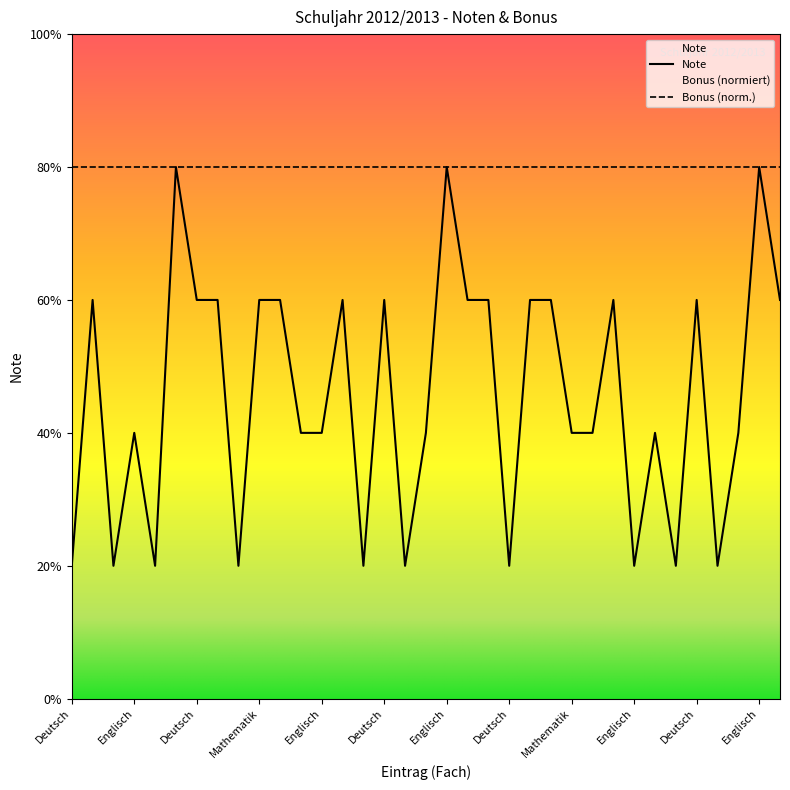

Between Englisch and Französisch, which is larger?

Englisch